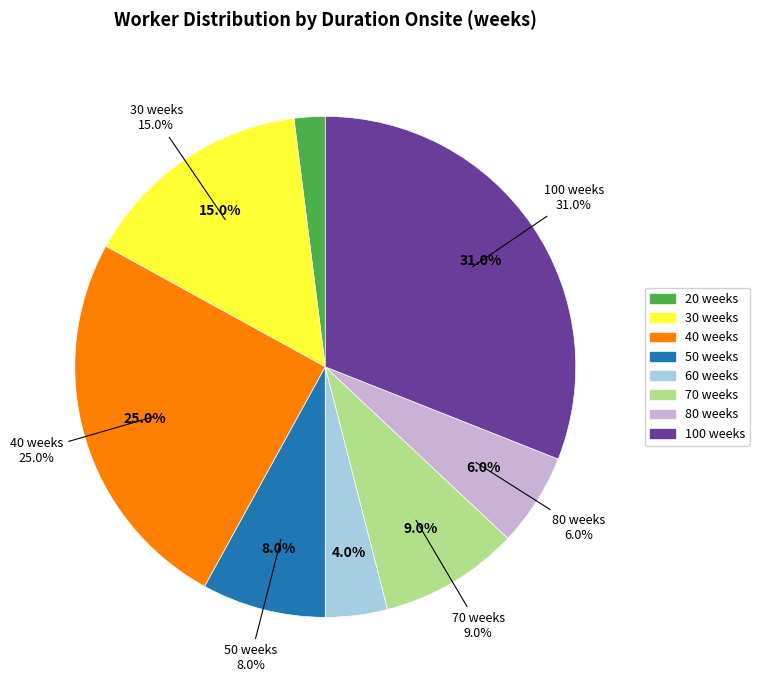

Is 100 weeks the majority of the pie?

No